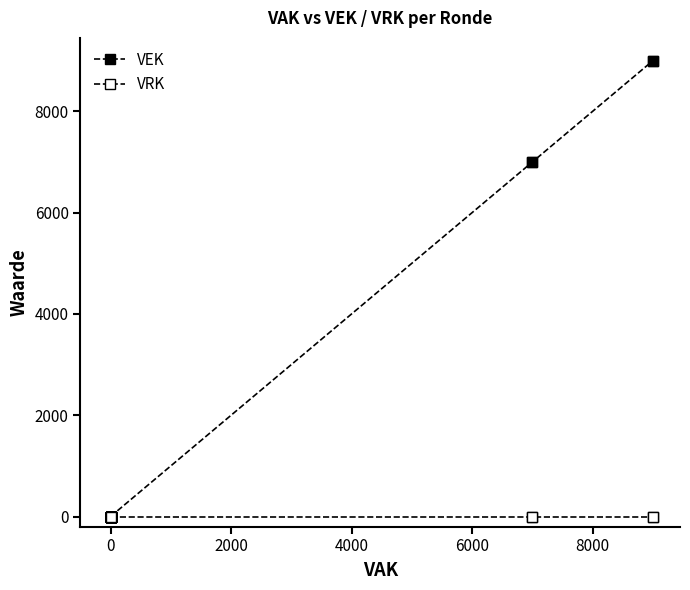

True or false: VEK and VRK intersect in this chart.

False